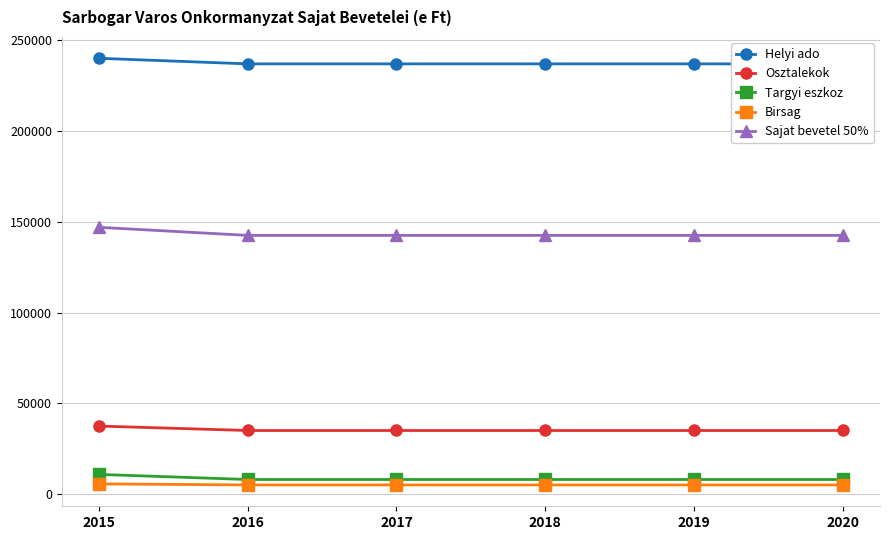

What is the total value across all series at 2015?

440847